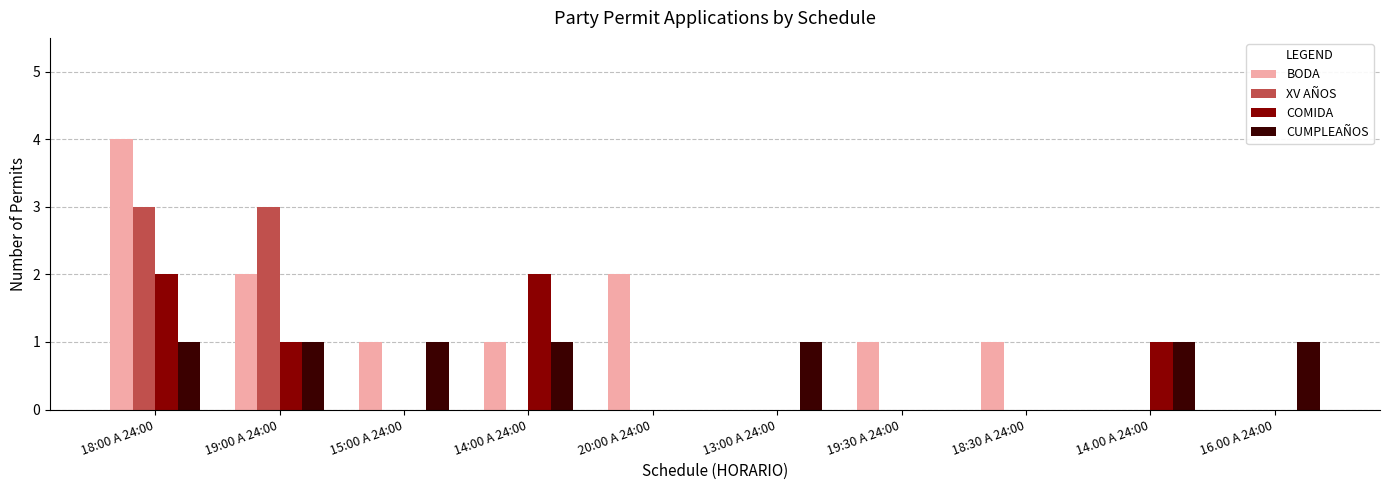

What is the total value across all series at 14.00 A 24:00?

2